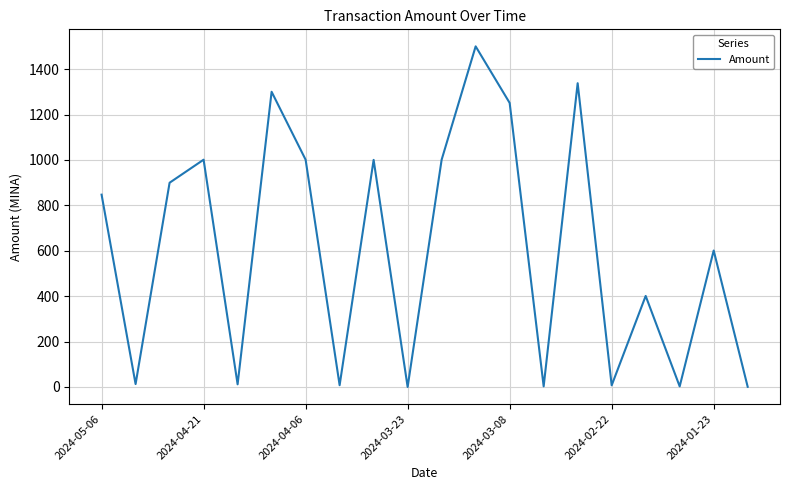

What is the maximum value shown in the chart?

1500.1